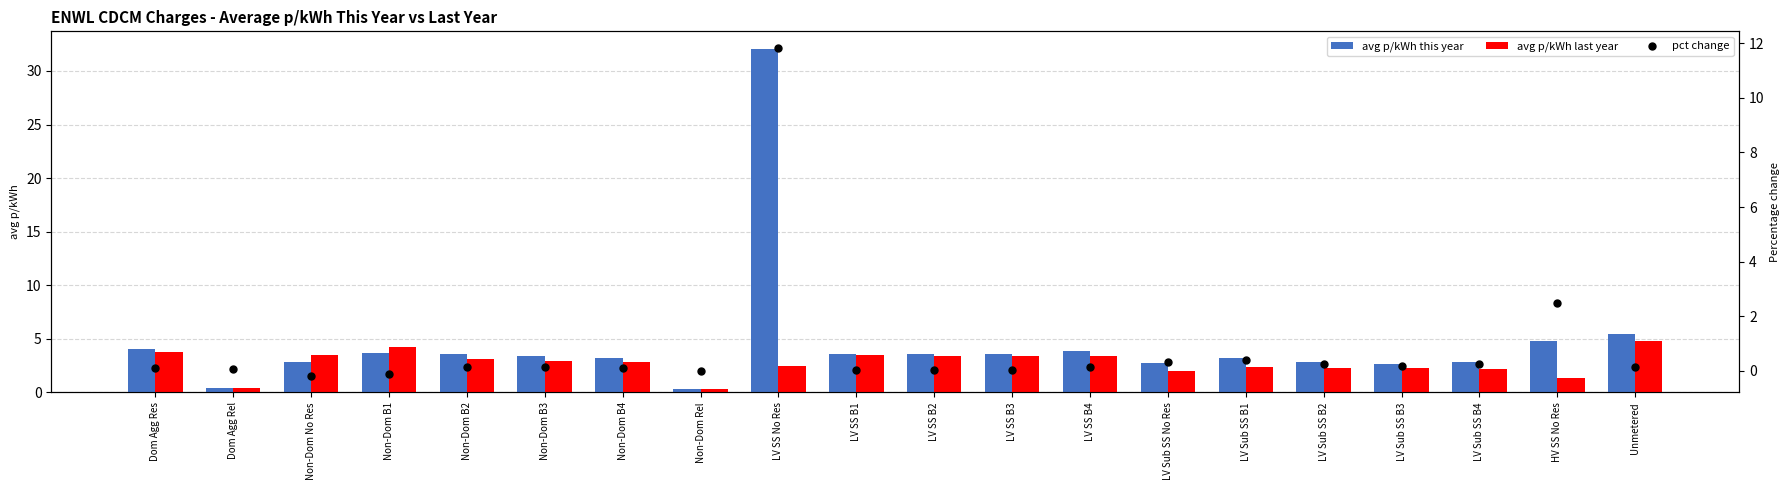

Which series reaches the maximum Y coordinate?

avg p/kWh this year